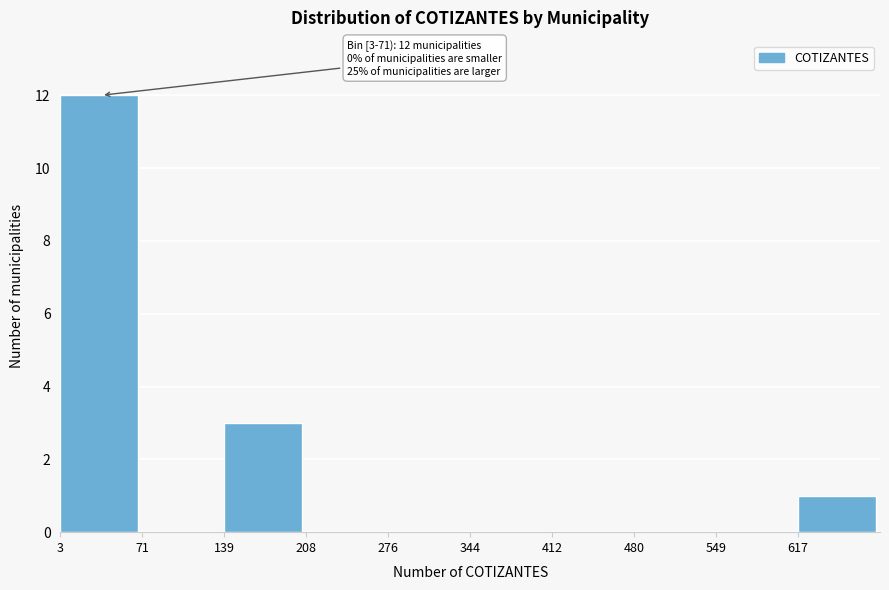

Which range on the x-axis has the tallest bar?

0 to 70